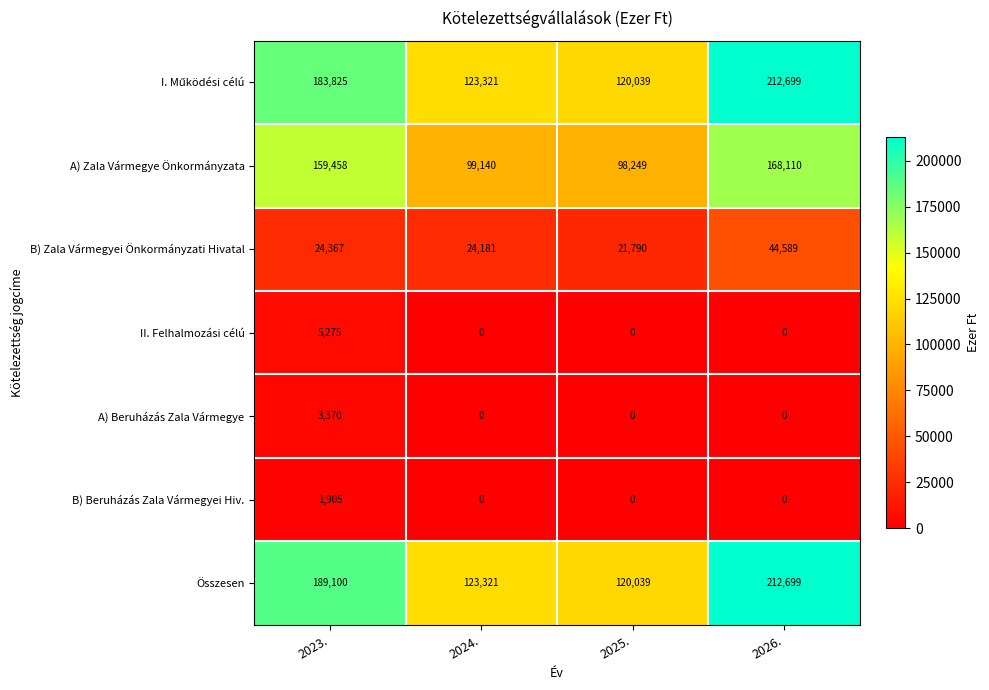

What is the difference between the highest and lowest values at 2026.?

212699